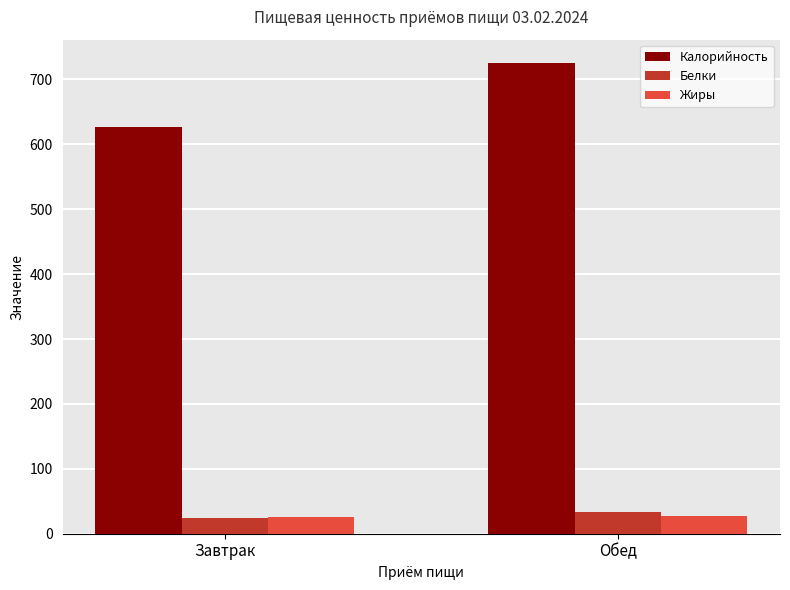

List the labels in order of Калорийность value, largest first.

Обед, Завтрак